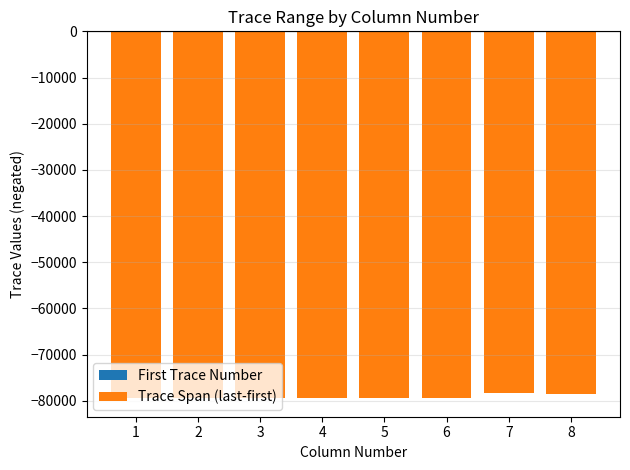

What is the sum of the First Trace Number values at 1 and 5?

-2